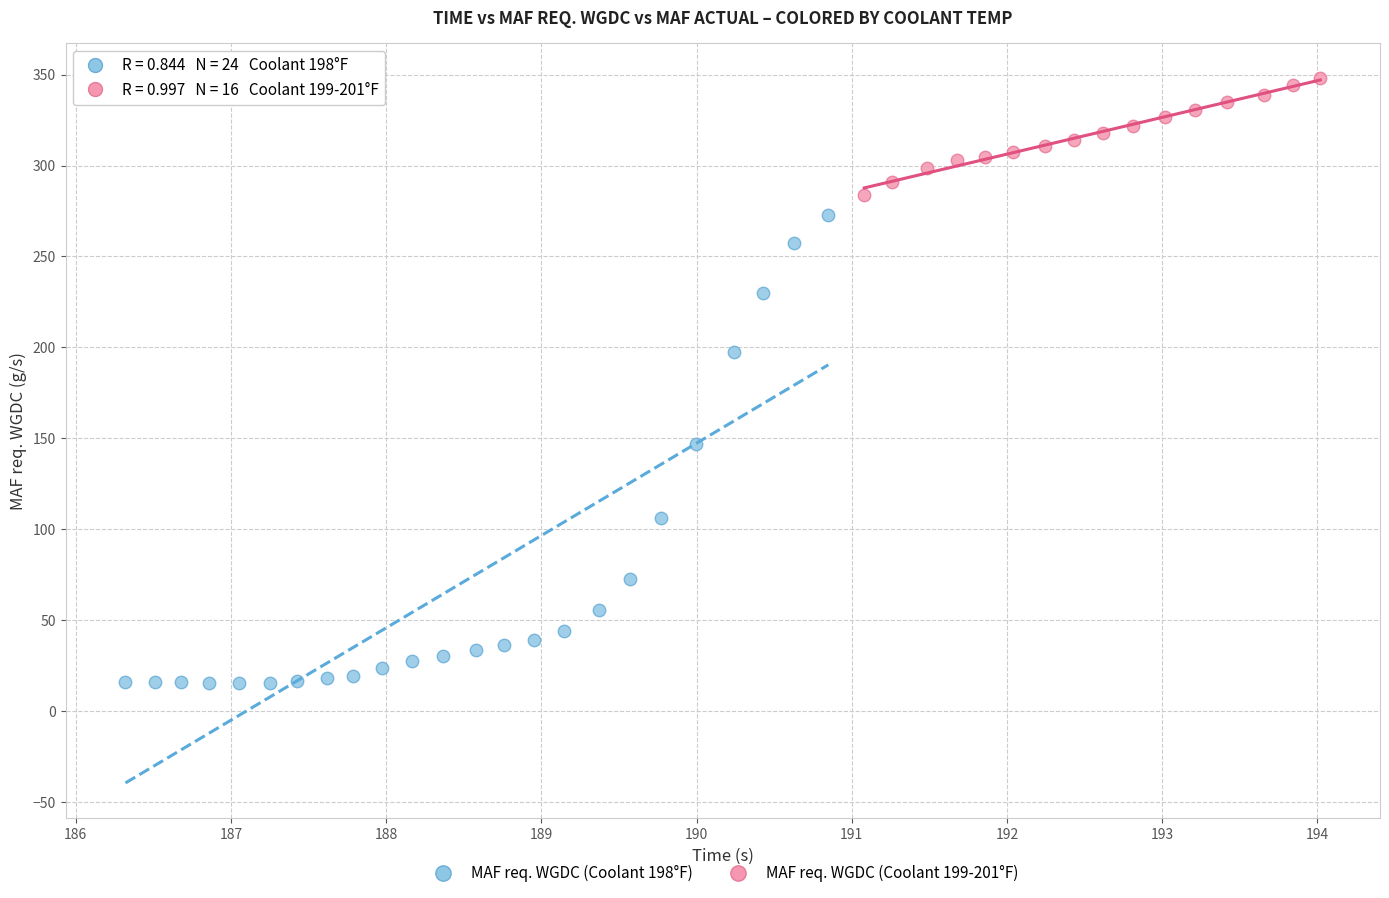

What are all the series names shown in the legend?

MAF req. WGDC (Coolant 198°F), MAF req. WGDC (Coolant 199-201°F)